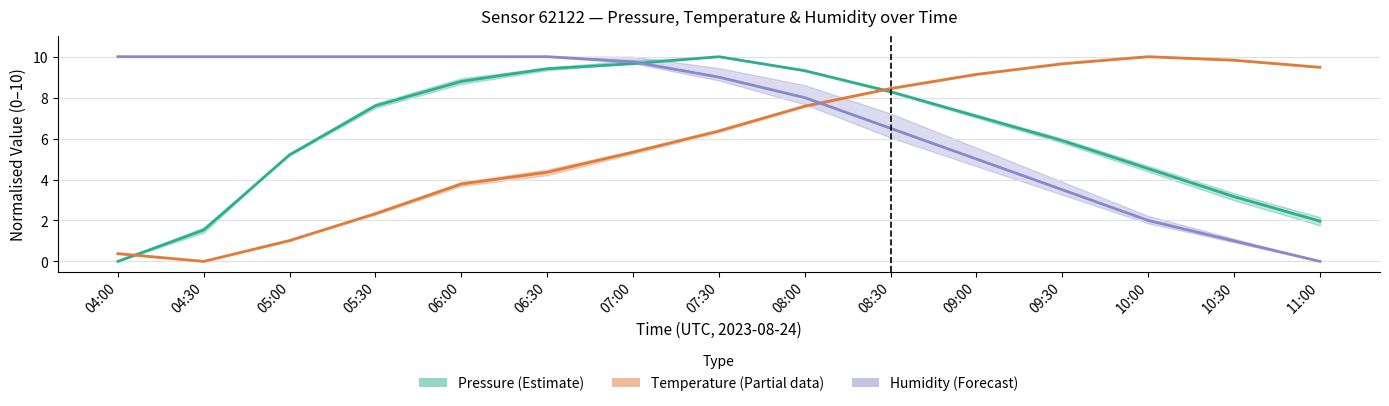

Reading left to right, what are all the values shown in this chart?

Pressure (Estimate): 0.0	1.5	5.2	7.6	8.8	9.4	9.7	10.0	9.3	8.3	7.1	5.9	4.5	3.2	2.0
Temperature (Partial): 0.4	0.0	1.0	2.3	3.8	4.4	5.3	6.4	7.6	8.4	9.1	9.7	10.0	9.8	9.5
Humidity (Forecast): 10.0	10.0	10.0	10.0	10.0	10.0	9.8	9.0	8.0	6.5	5.0	3.5	2.0	1.0	0.0